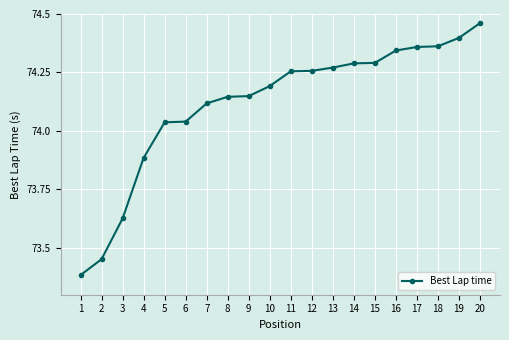

What is the difference between the maximum and second lowest values?

1.0